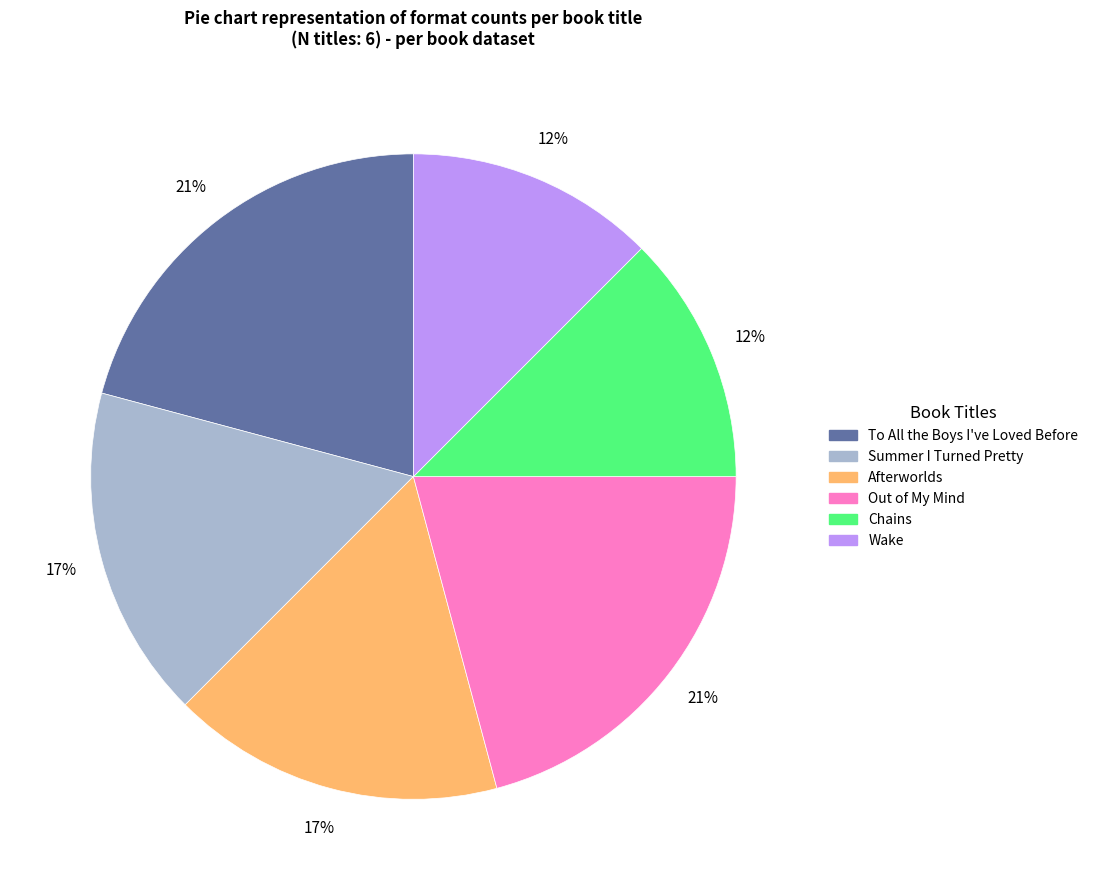

Is it true that Afterworlds is 17% of the pie?

True